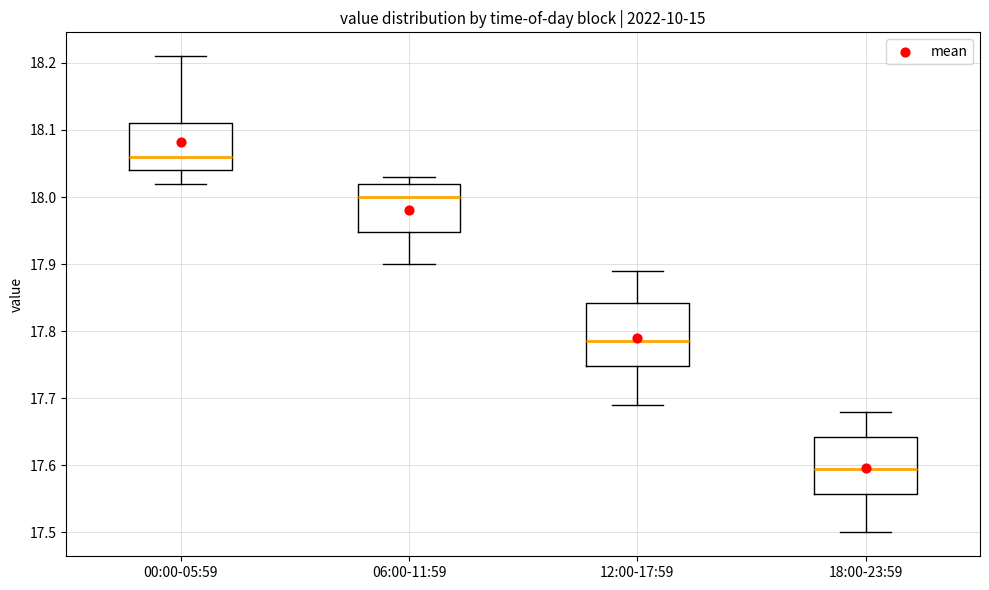

Where does the lower whisker of the box for 18:00-23:59 end on the y-axis? The values are not printed on the chart, so give them approximately, as read against the axis.

17.50